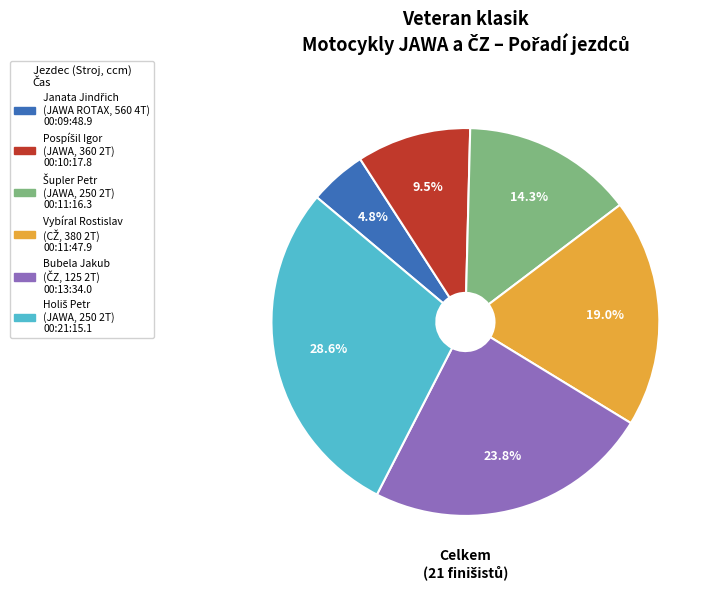

How many slices are in this pie chart?

6